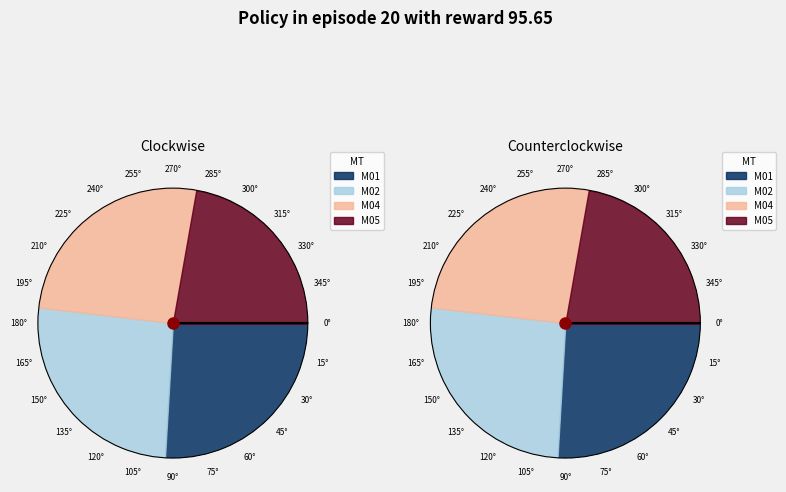

Is there a majority slice in this chart?

No